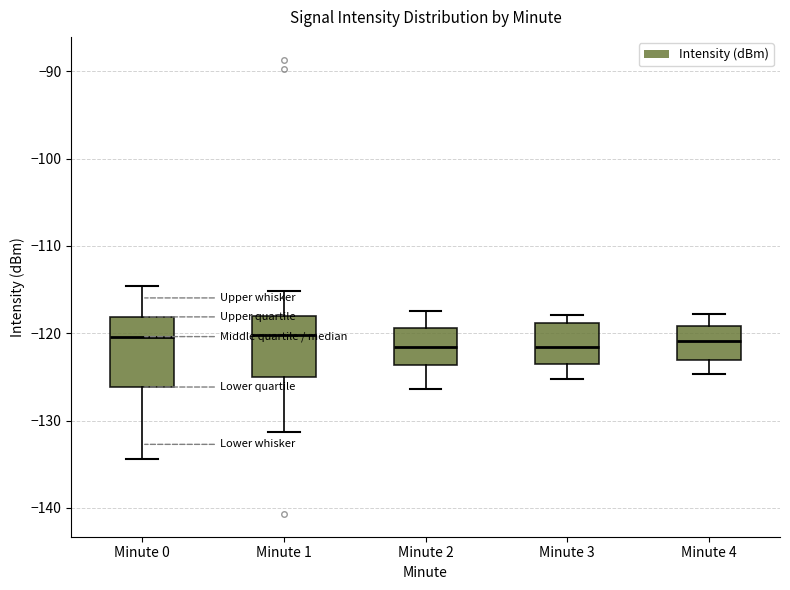

Where does the upper whisker of the box for Minute 0 end on the y-axis? The values are not printed on the chart, so give them approximately, as read against the axis.

-115